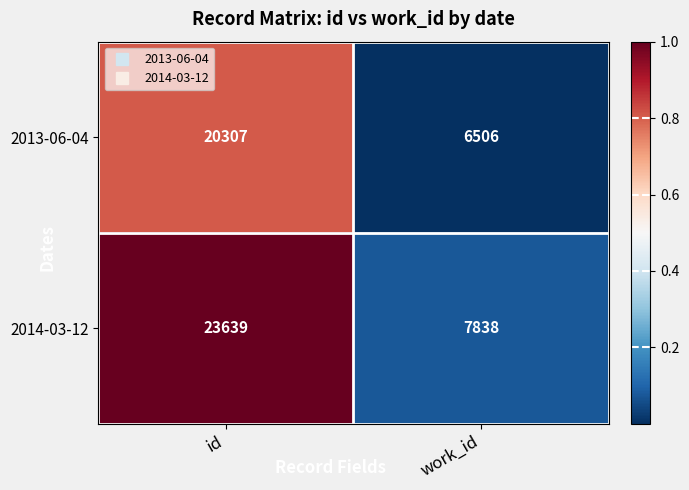

Rank the series by their maximum value, from highest to lowest.

2014-03-12, 2013-06-04